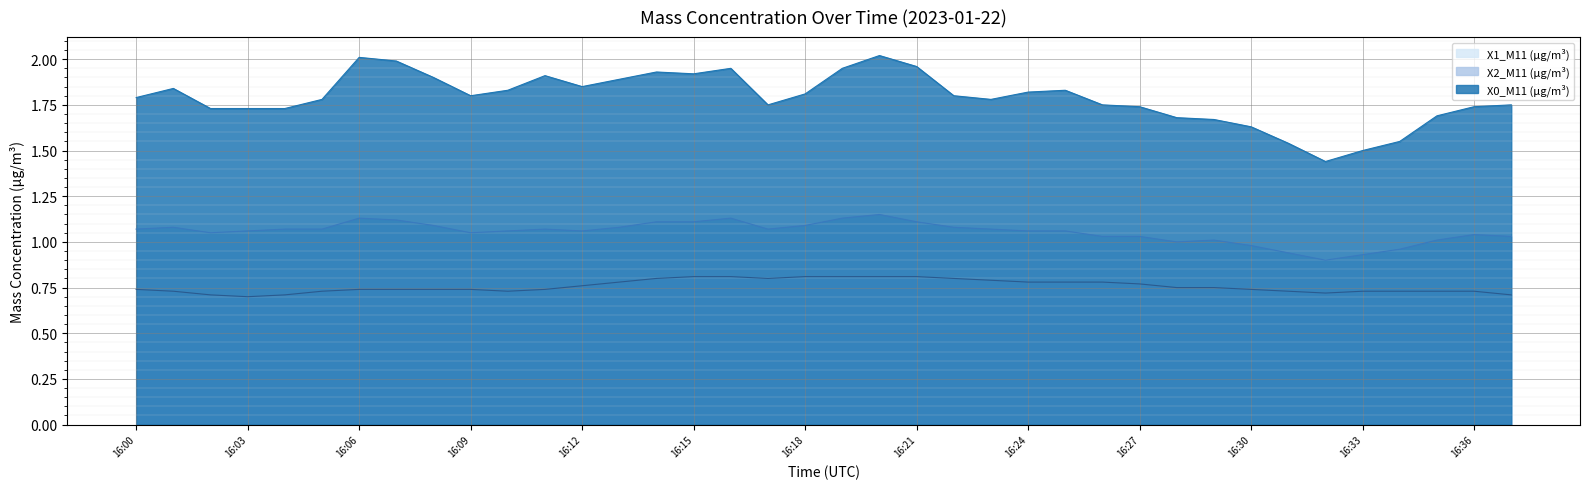

Which series has the largest total across all categories?

X0_M11 (μg/m³)